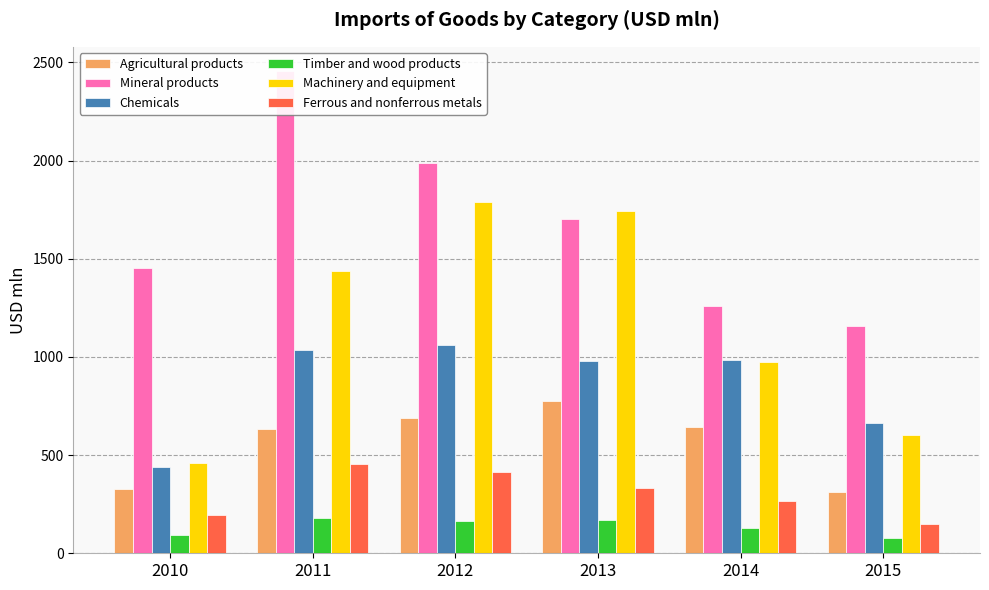

Which category has the lowest value in the Ferrous and nonferrous metals series?

2015